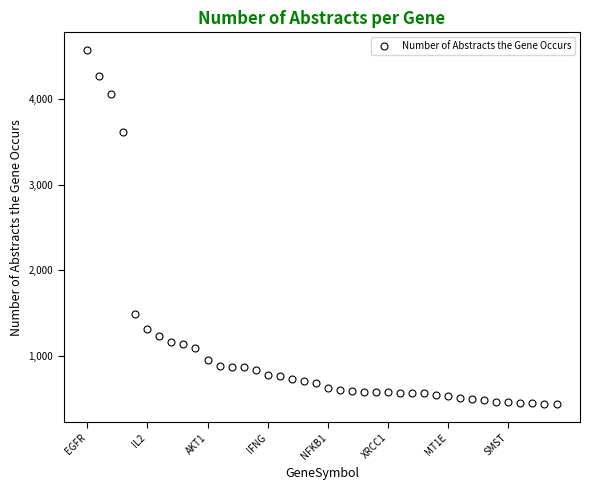

What is the difference between the maximum and second lowest values?

4142